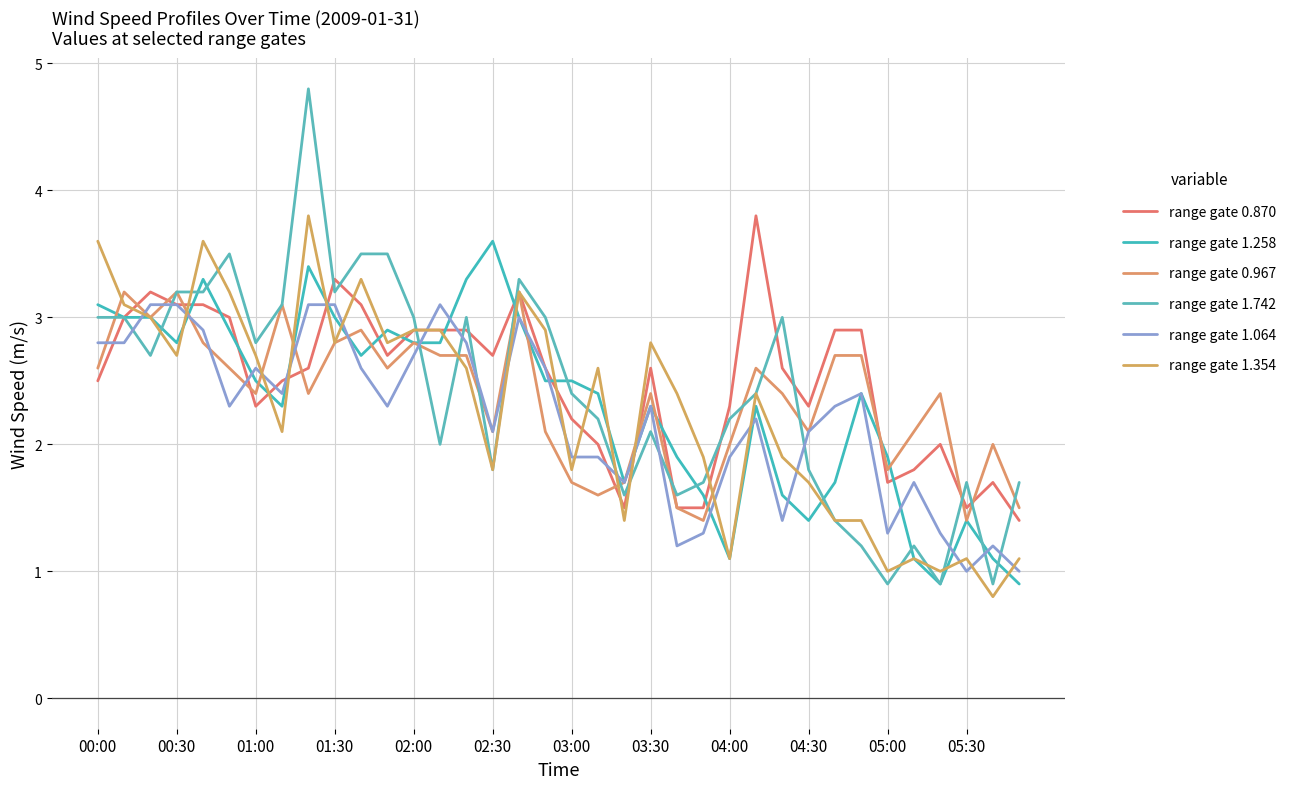

What is the lowest value of the range gate 0.870 series?

1.4